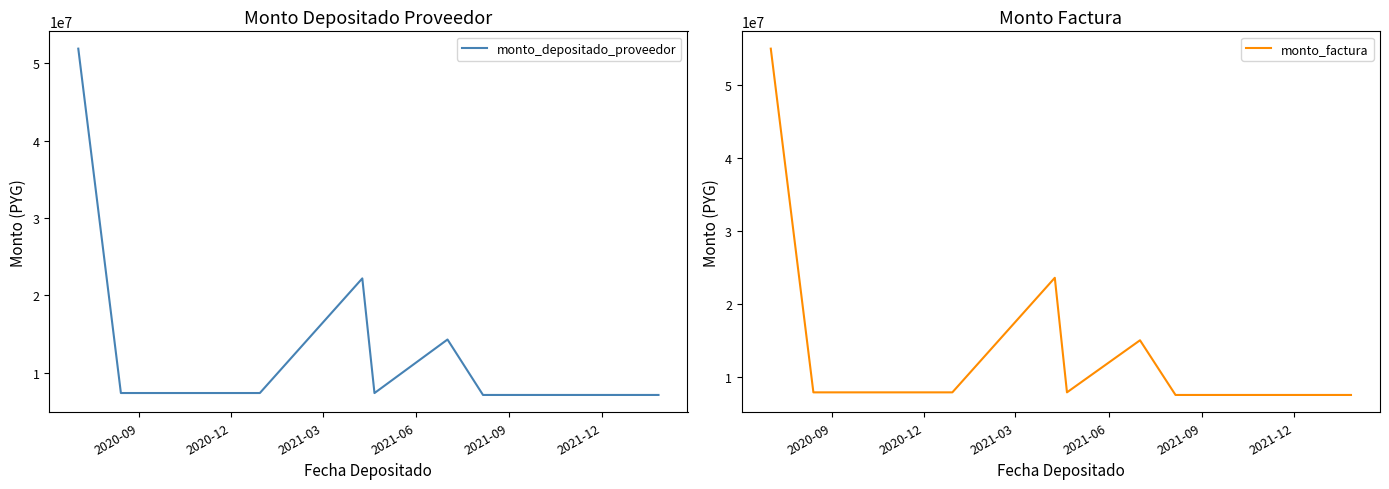

What is the difference between the maximum and minimum values in the monto_depositado_proveedor series?

44699798